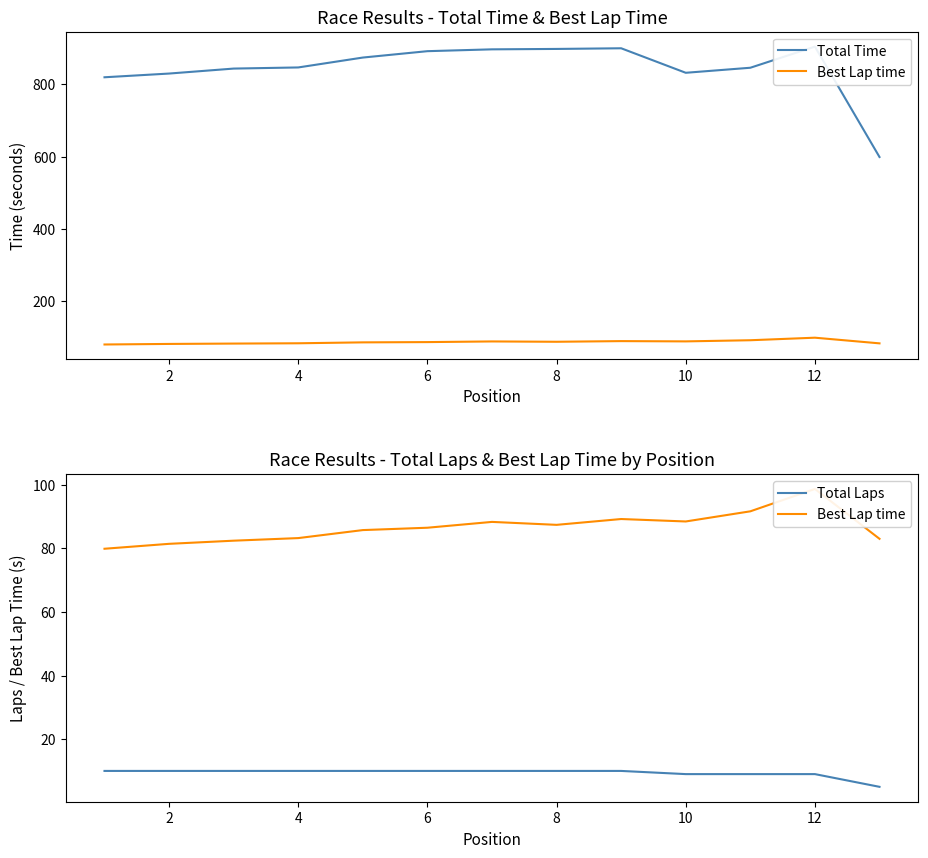

What is the sum of all Best Lap time values?

1125.8